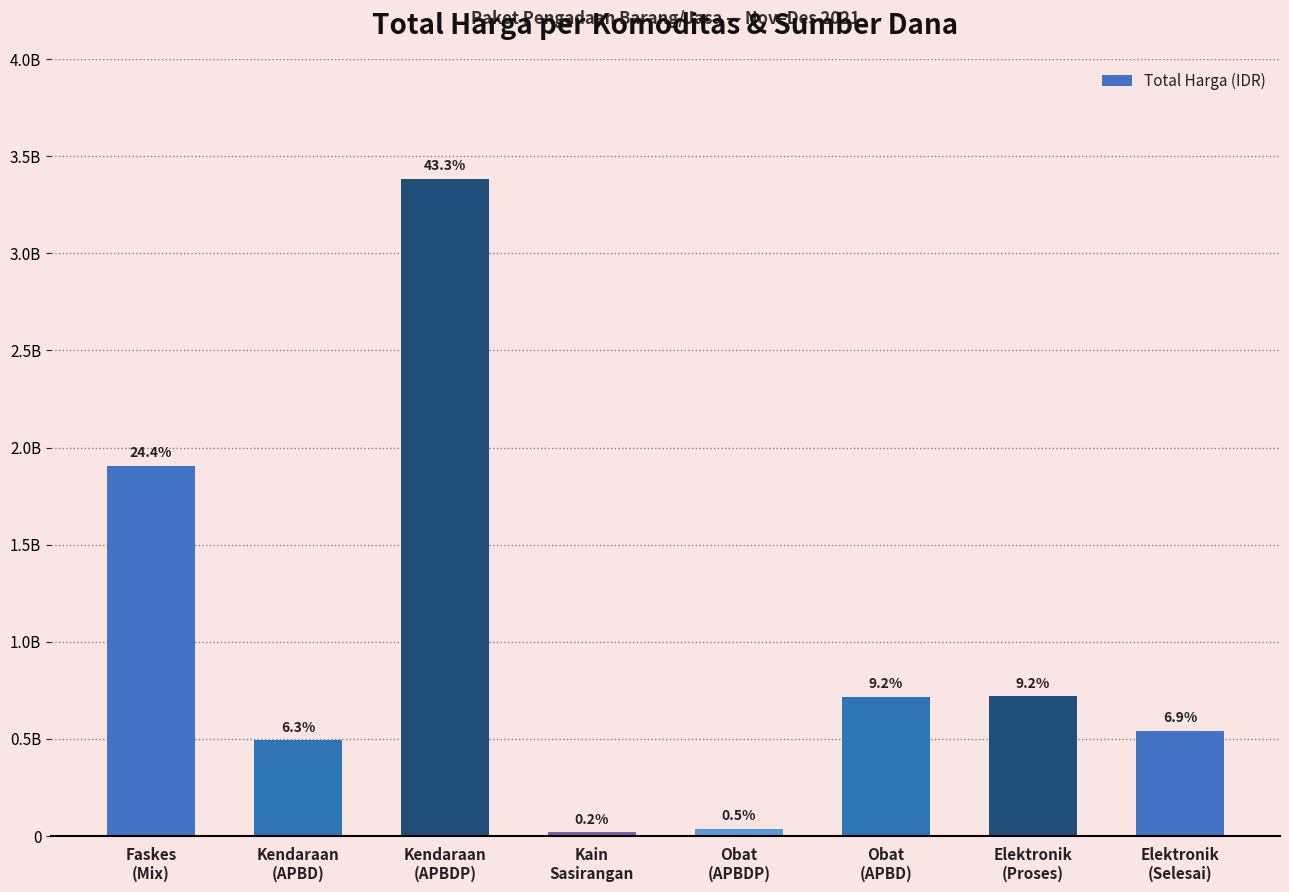

What is the value of the 1st bar from the left?

1903867900